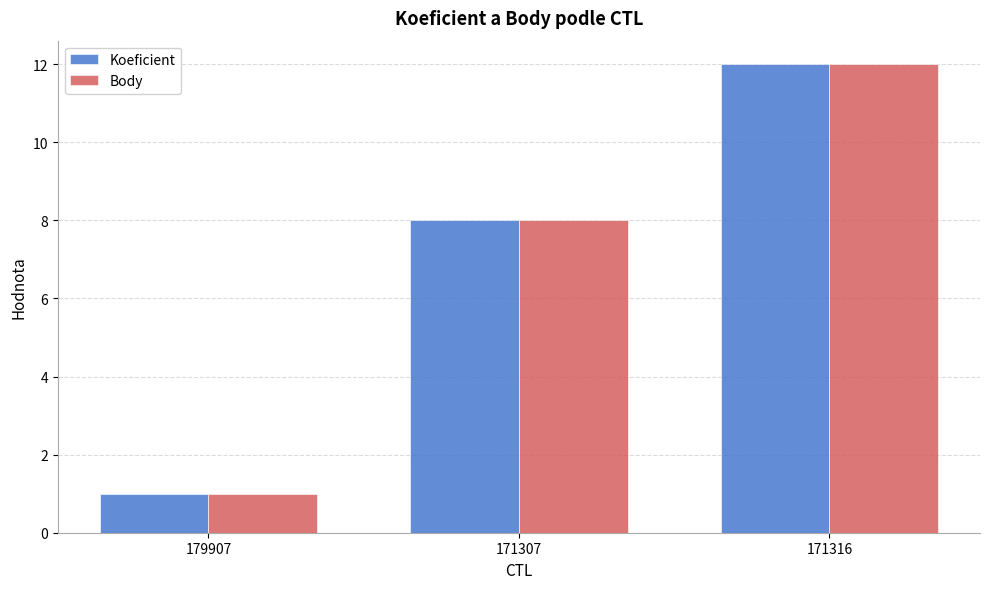

Is it true that Body equals 16 at 171316?

False